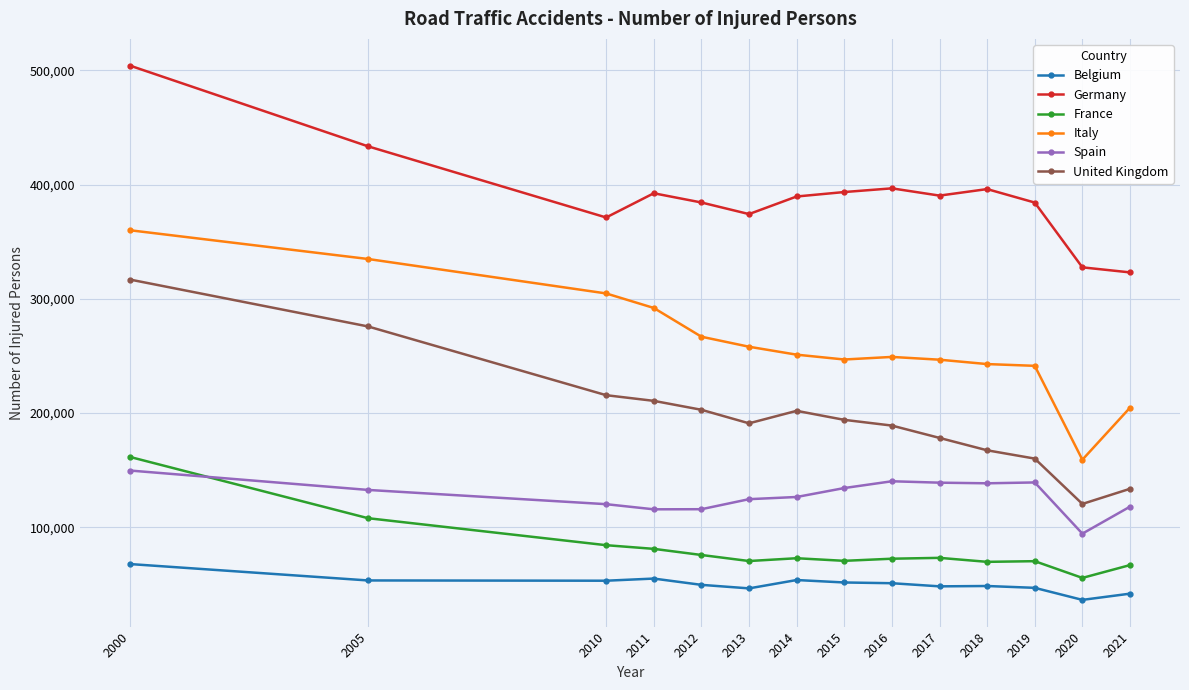

At 2013, list the series in order from smallest to largest.

Belgium, France, Spain, United Kingdom, Italy, Germany